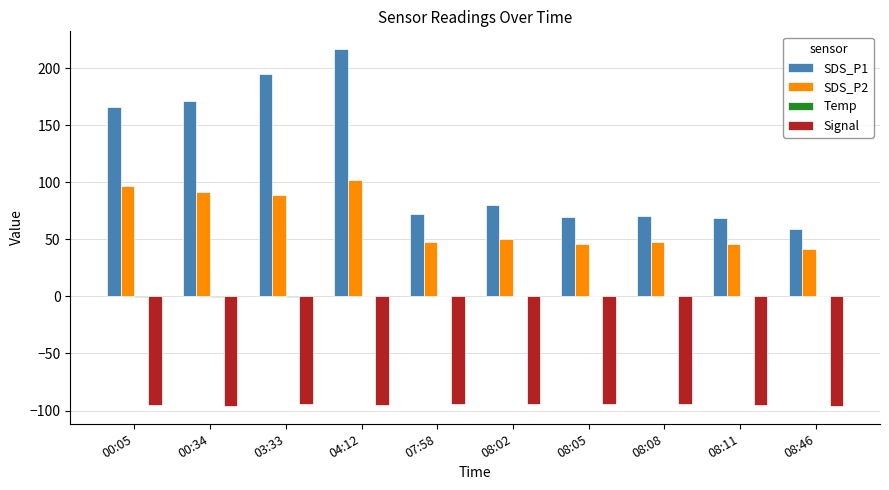

Count the number of categories in the chart.

10